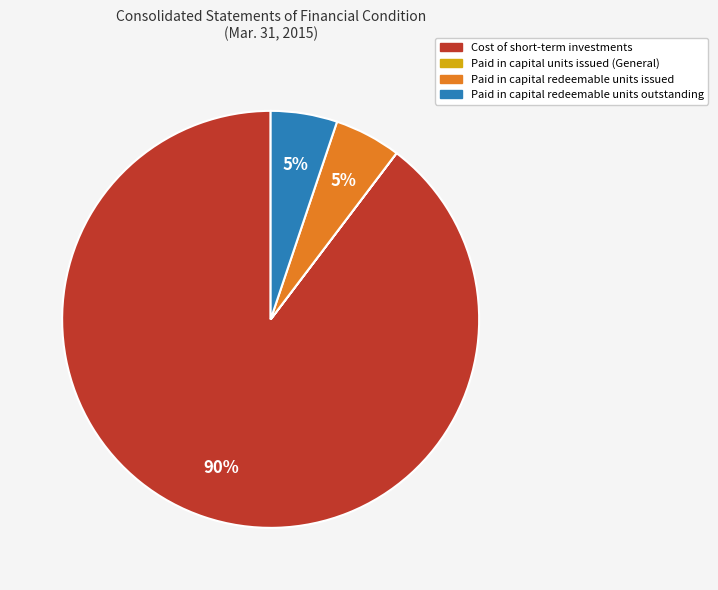

To the nearest percent, what is the difference between the largest and smallest slice percentages?

90%